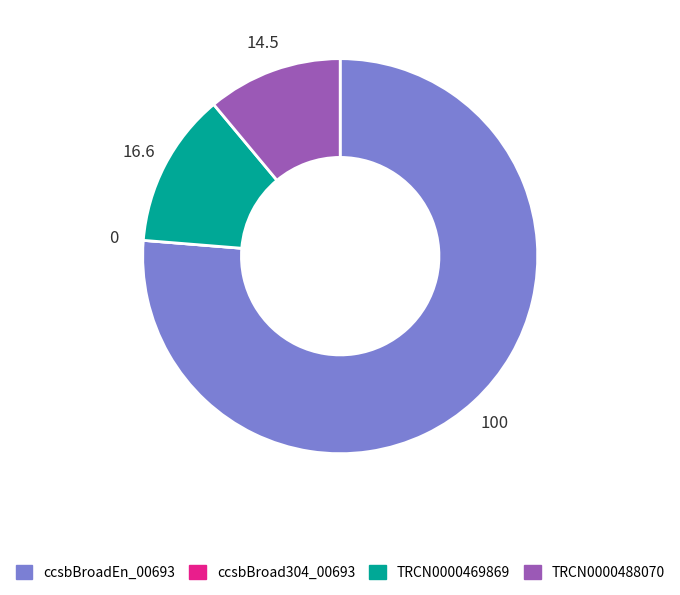

Is there a majority slice in this chart?

Yes